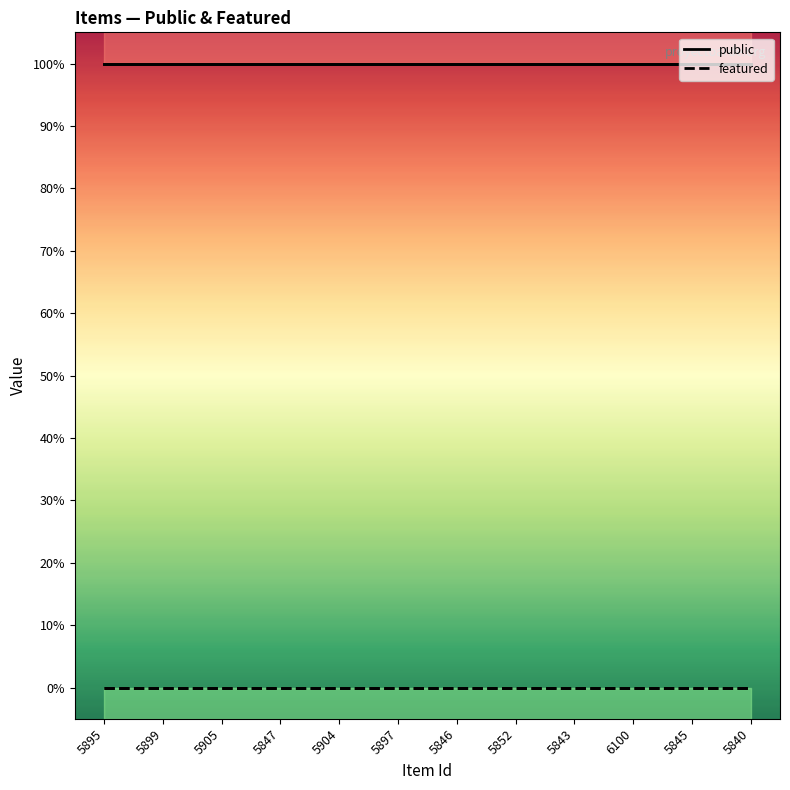

Is it true that featured line equals 0 at 5840?

True